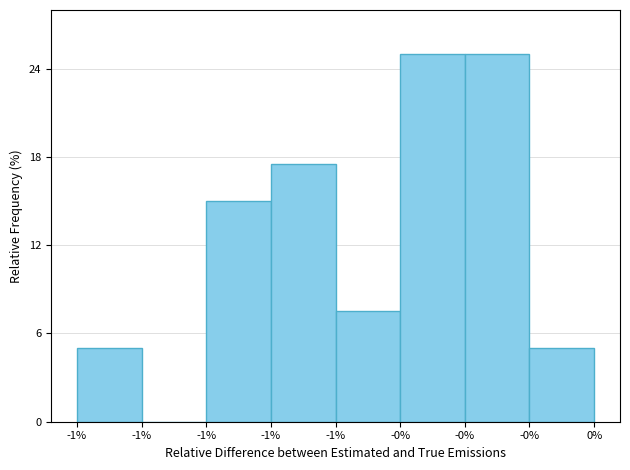

Are the bars horizontal?

No